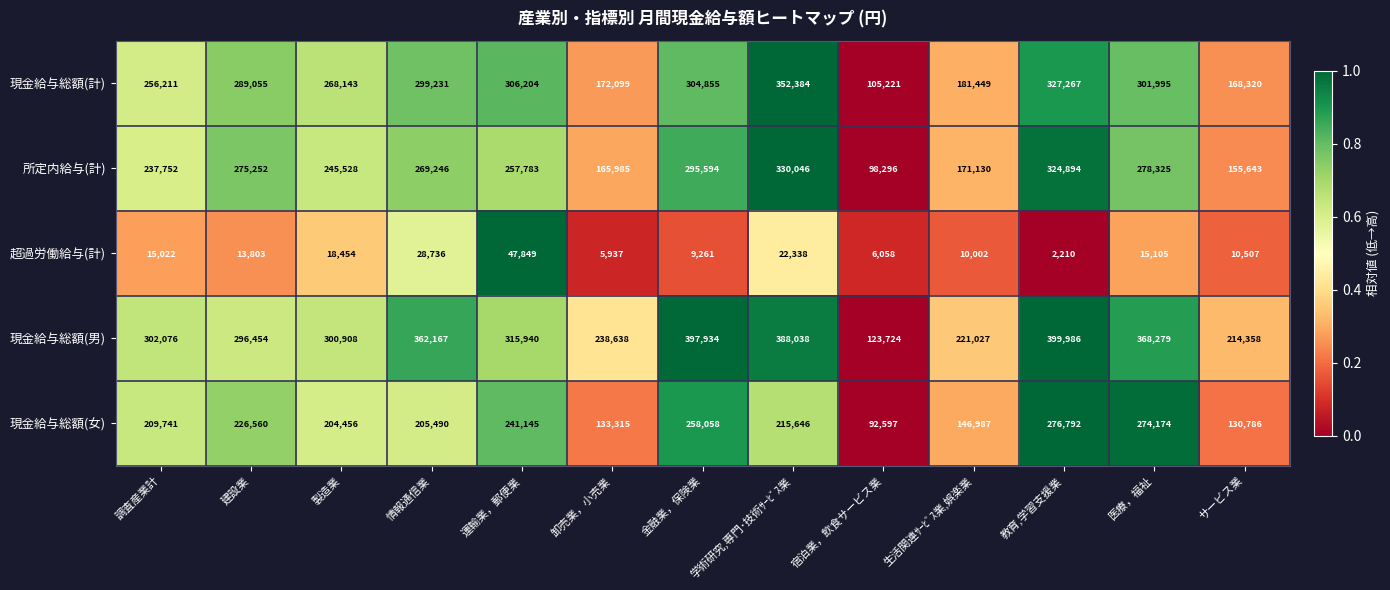

What is the average value of the 現金給与総額(女) series?

201211